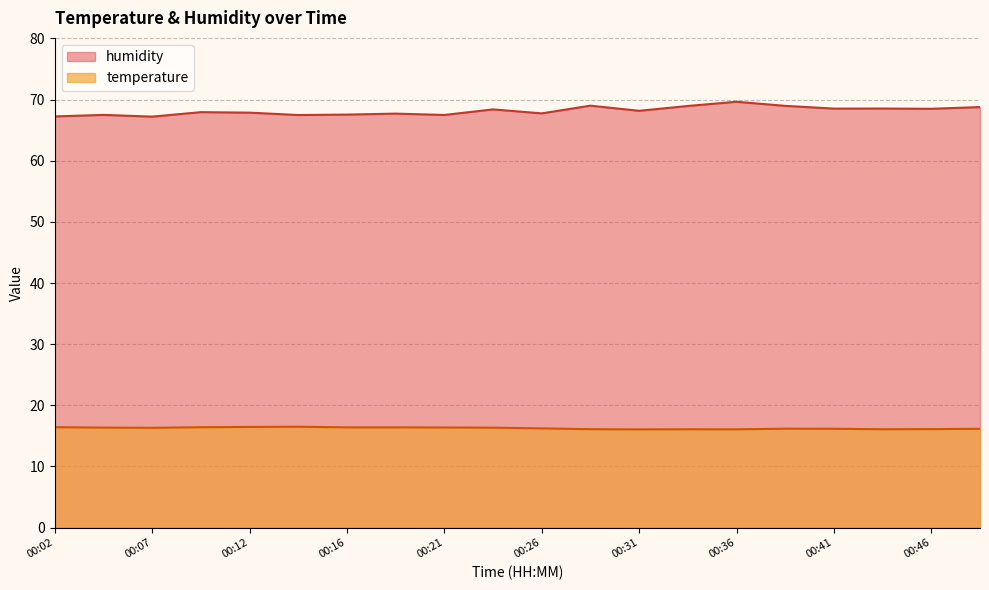

List the series in order of their peak value, lowest first.

temperature, humidity